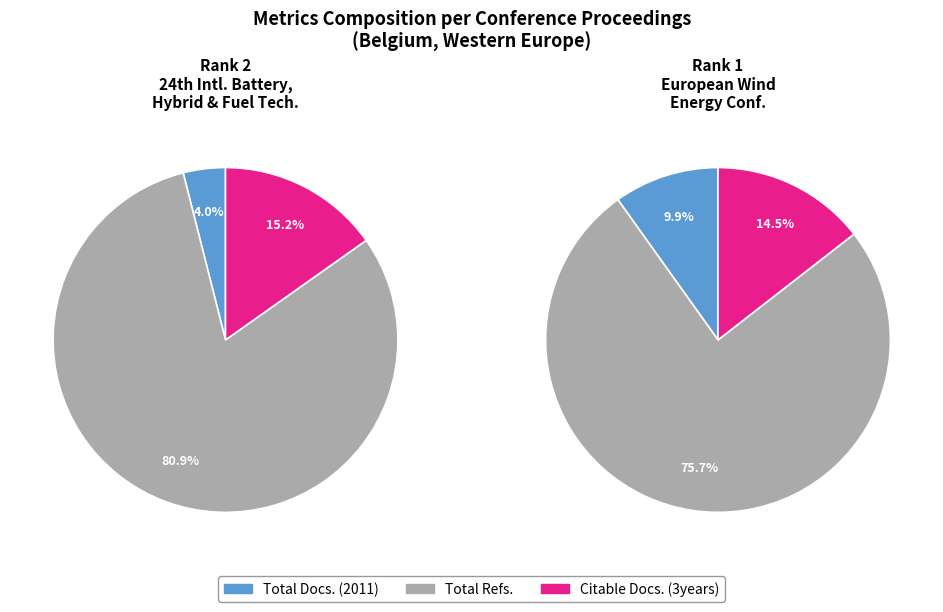

Does European Wind Energy Conference and Exhibition represent more than half of the total?

Yes